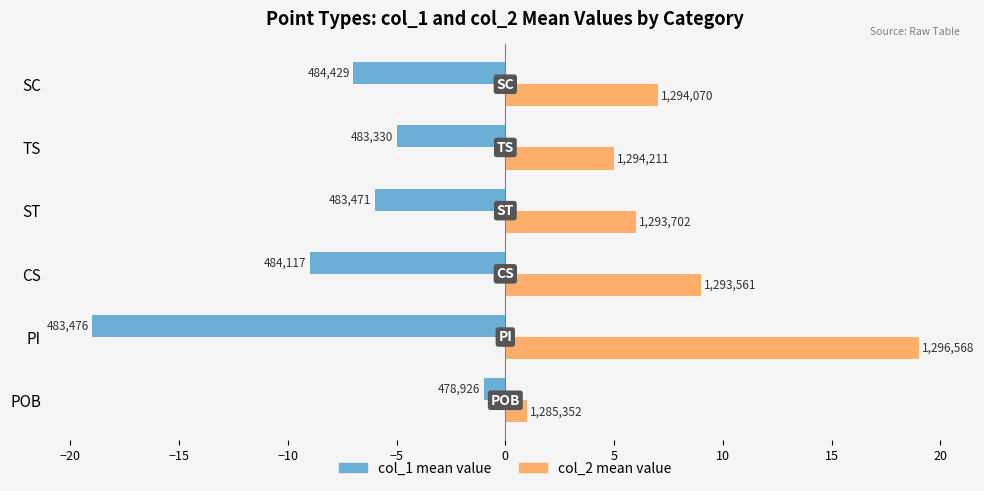

How many data points does each series have?

6